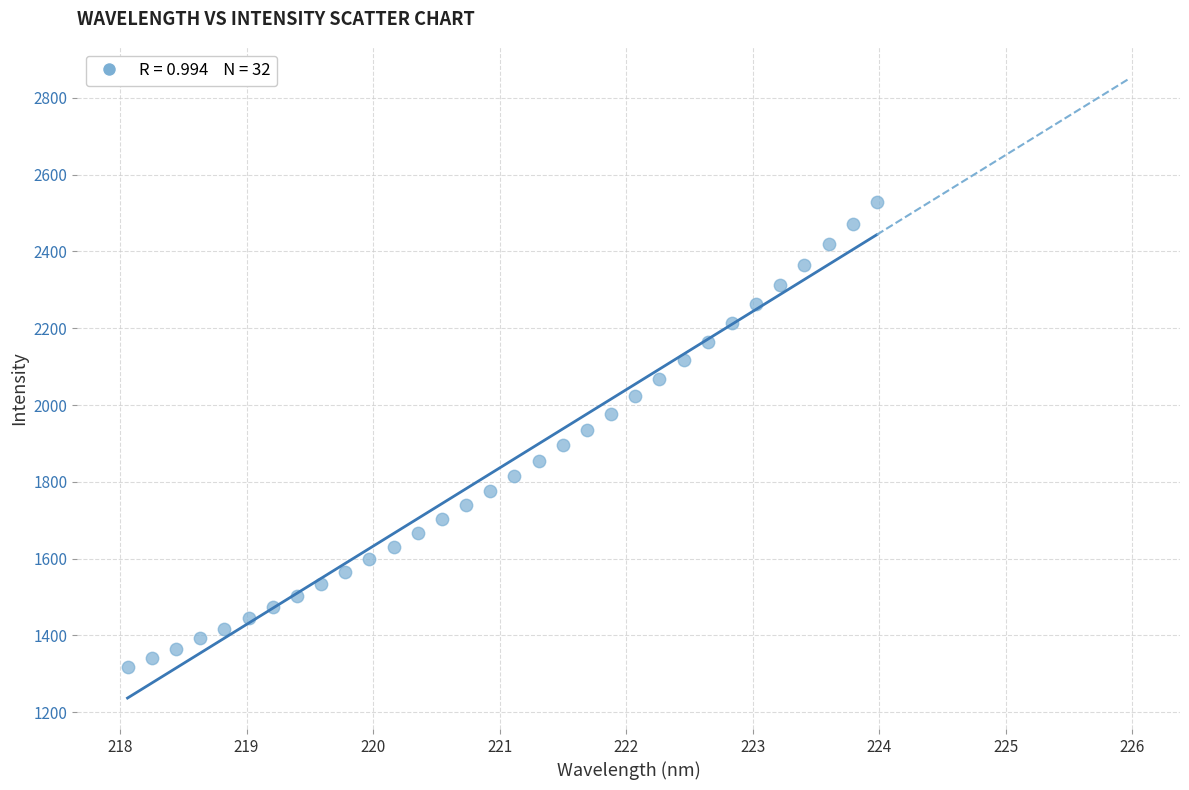

What is the range of Y values (max minus min)?

1211.2